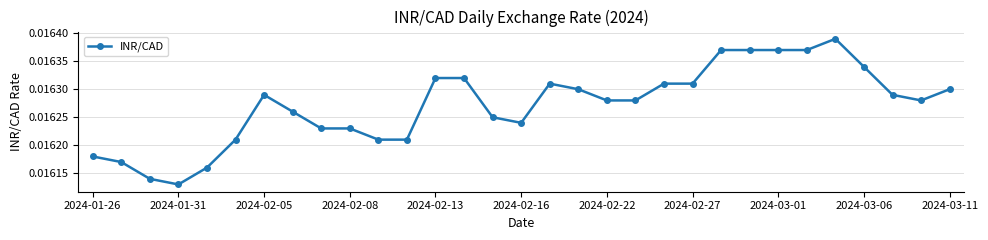

Is this an area chart (filled region under the line)?

No